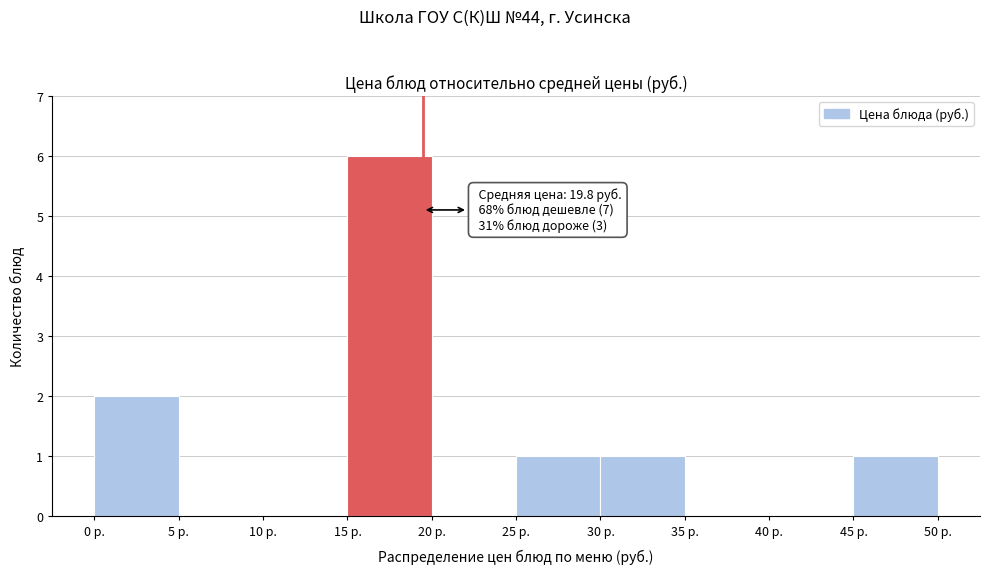

Over which range of the x-axis is the bar tallest?

15 to 20